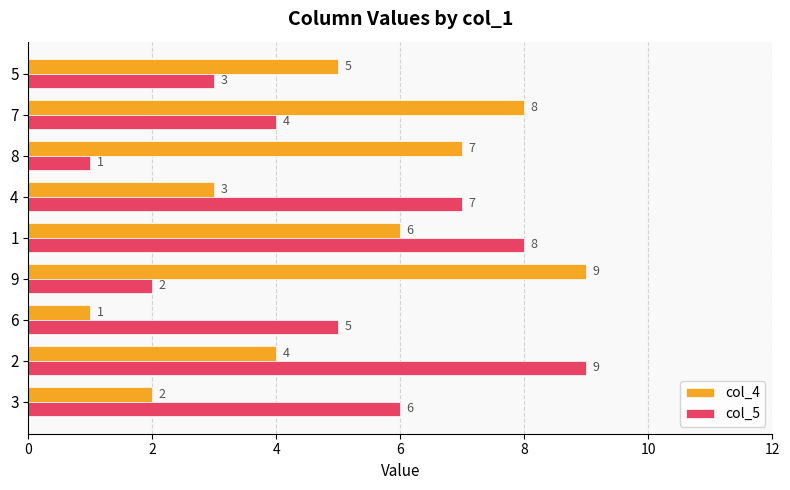

At how many categories does at least one series exceed 4?

9